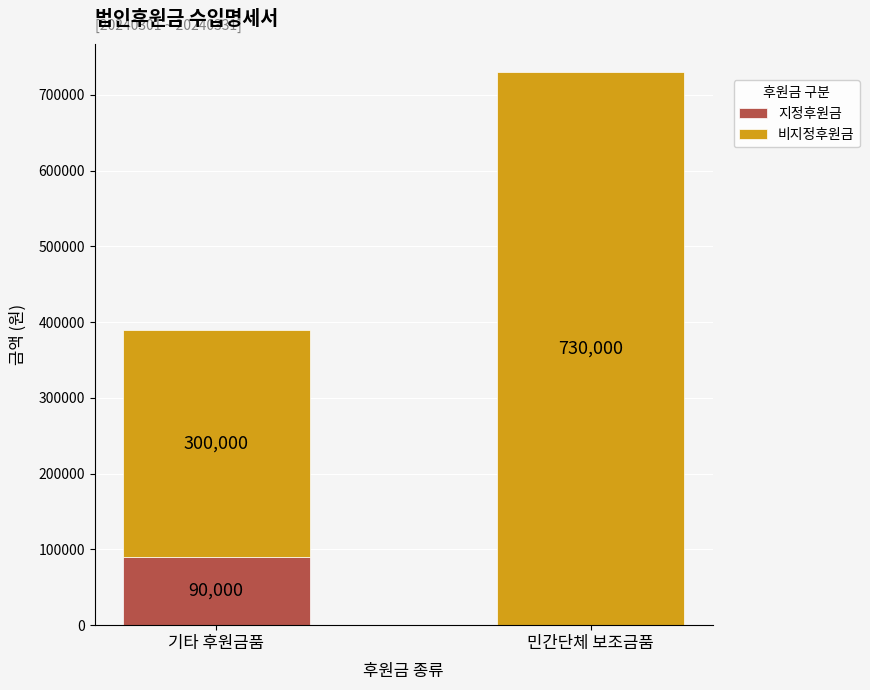

Reading left to right, list the values for the 지정후원금 series.

기타 후원금품=90000	민간단체 보조금품=0